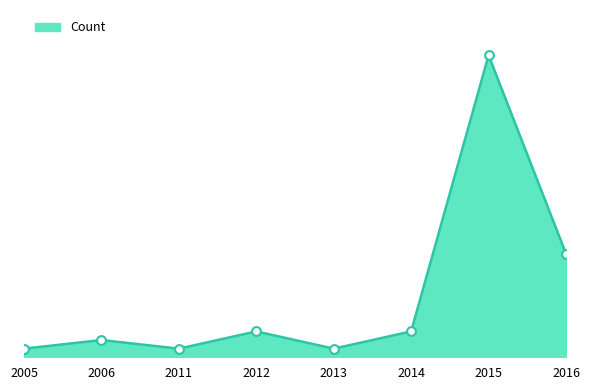

What is the change in value from 2012 to 2016?

+9